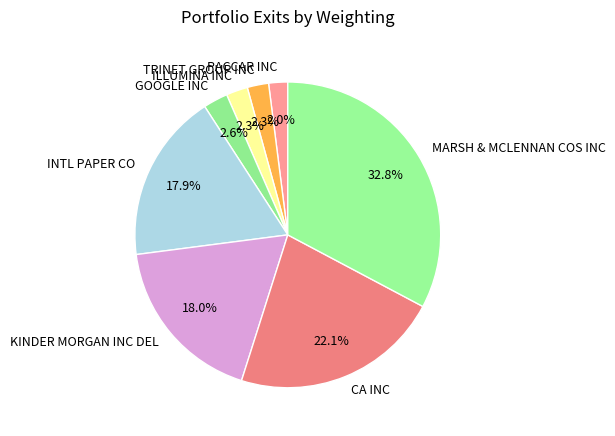

To the nearest percent, what is the difference between the MARSH & MCLENNAN COS INC and PACCAR INC slice percentages?

31%